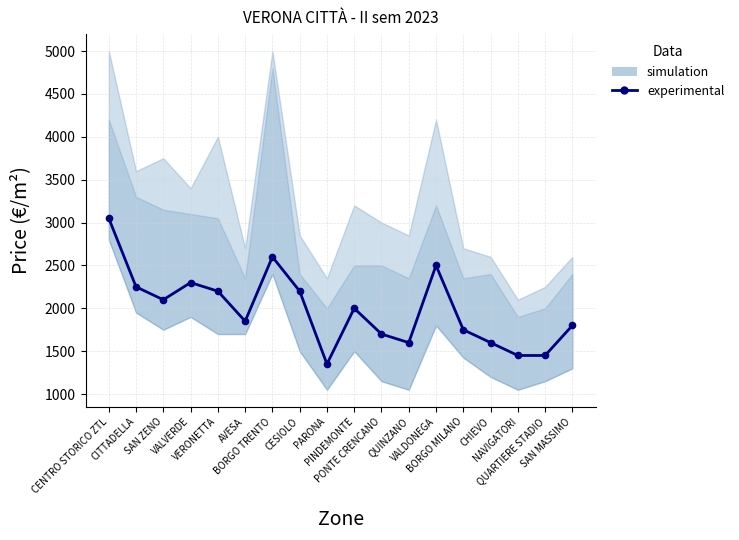

What is the difference between the maximum and minimum values?

1700